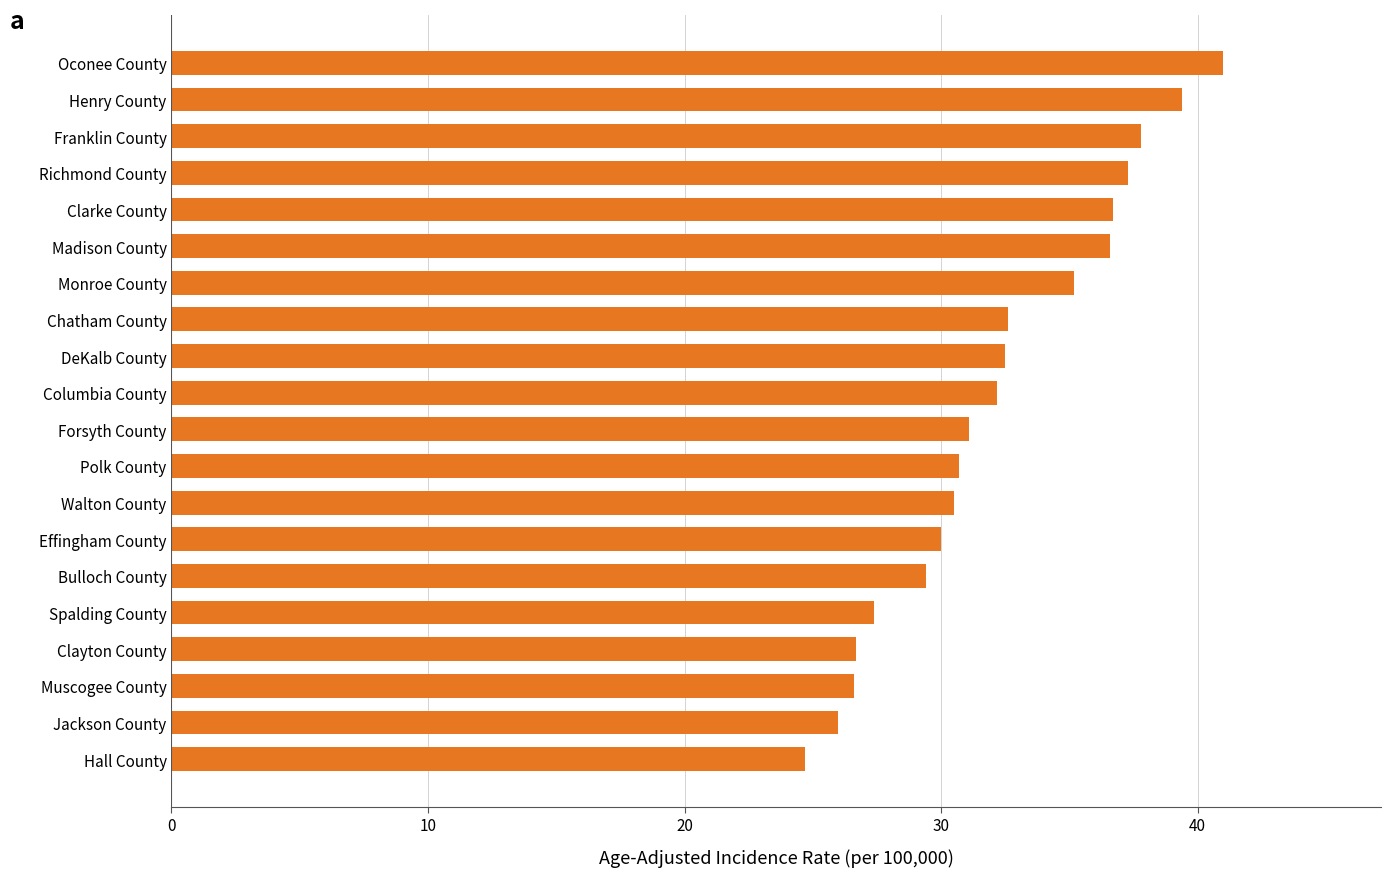

How many values are below 32?

10